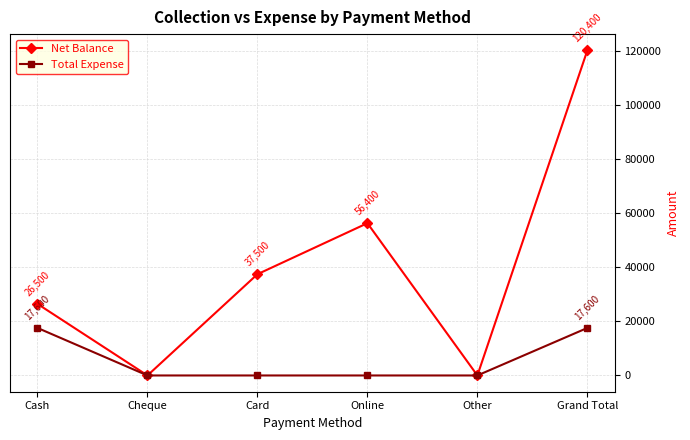

List the series in order of their peak value, lowest first.

Total Expense, Net Balance